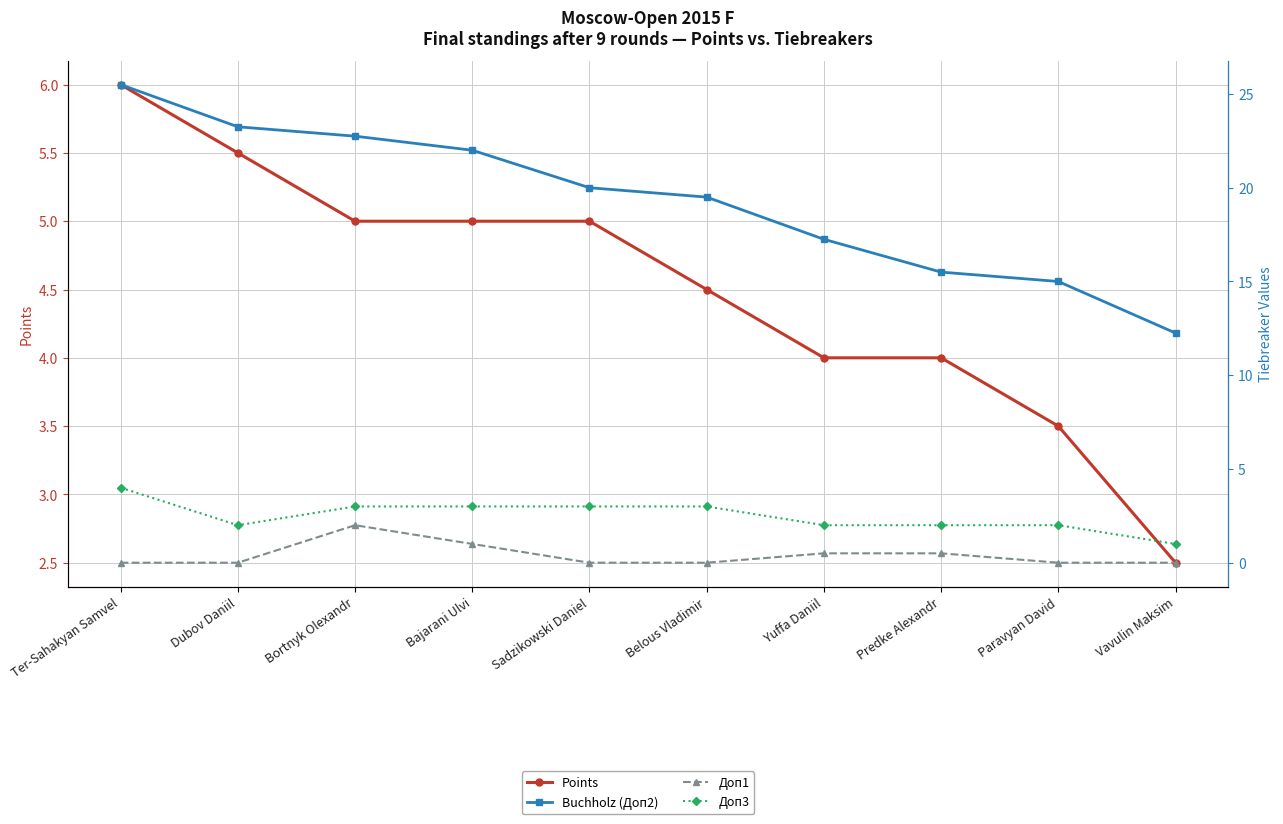

At which category does the chart reach its minimum across all series?

Ter-Sahakyan Samvel